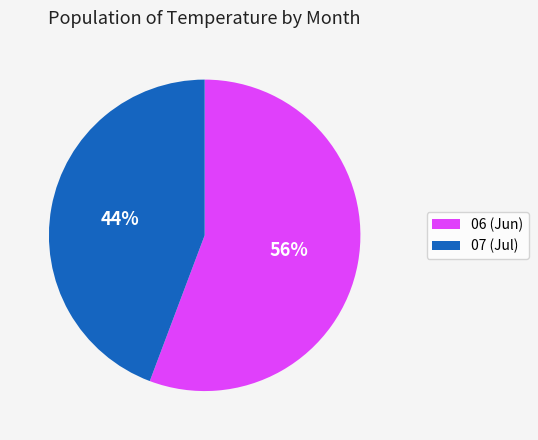

Which has a higher value, 07 or 06?

06